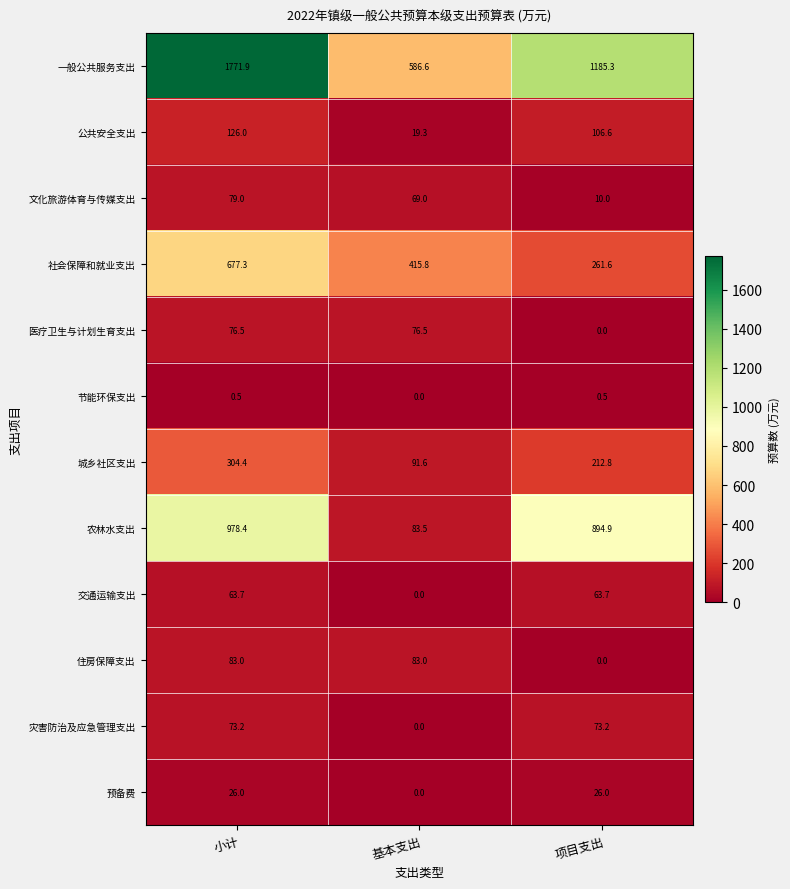

At which category is the sum across all series the highest?

小计